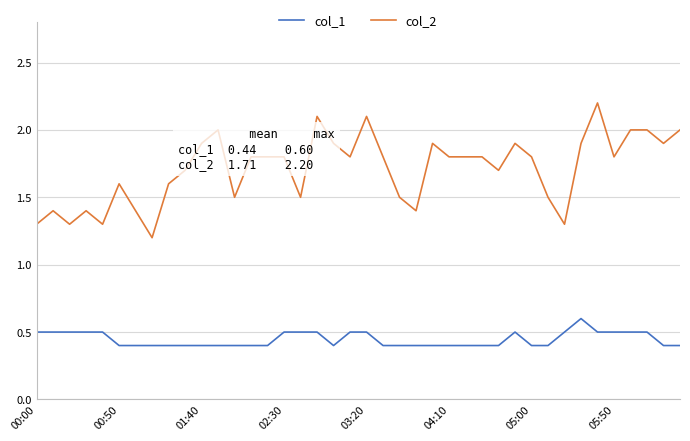

True or false: col_1 and col_2 intersect in this chart.

False